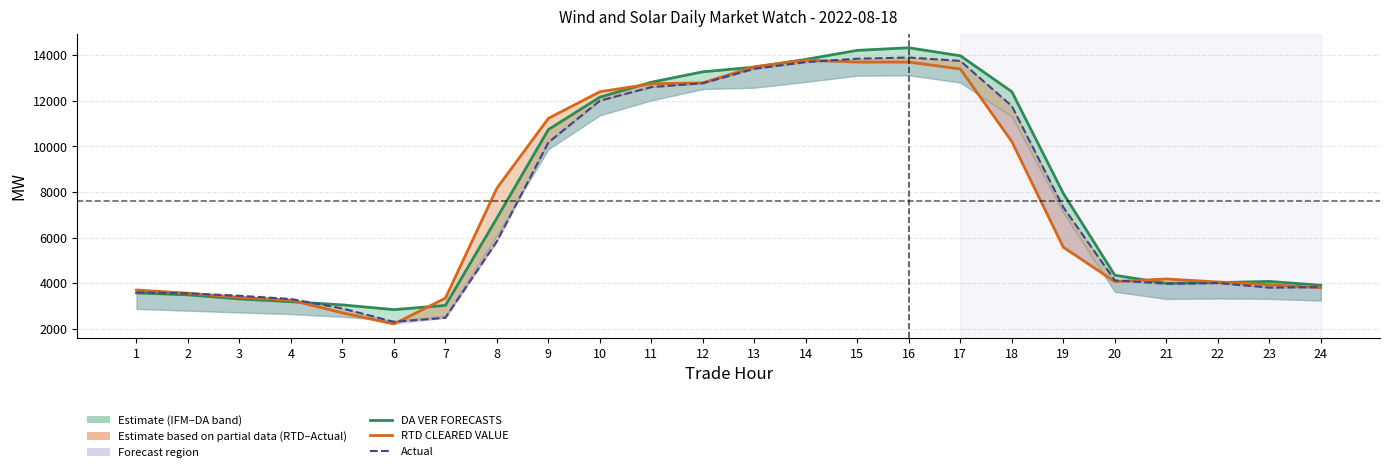

What is the sum of the RTD CLEARED VALUE values at 15 and 17?

27105.9